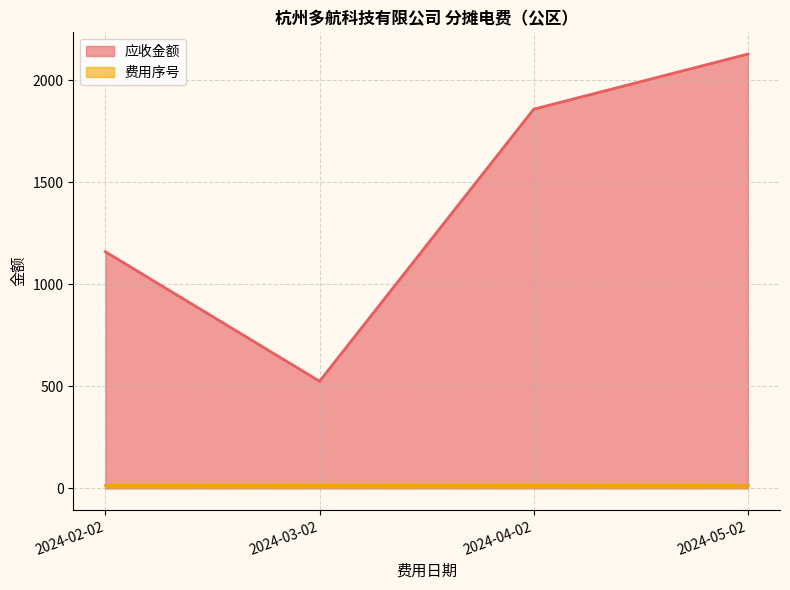

Reading left to right, extract all data points from this chart.

1159.2	525.0	1857.6	2127.6